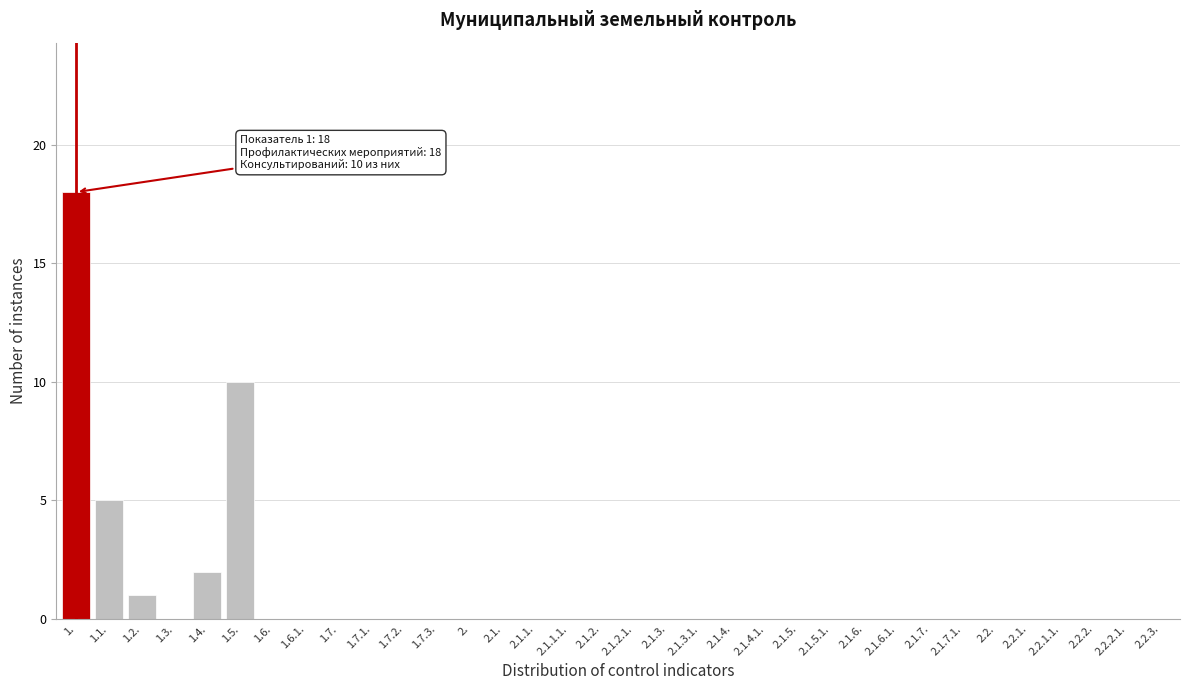

At which label is the value closest to 9?

1.5.